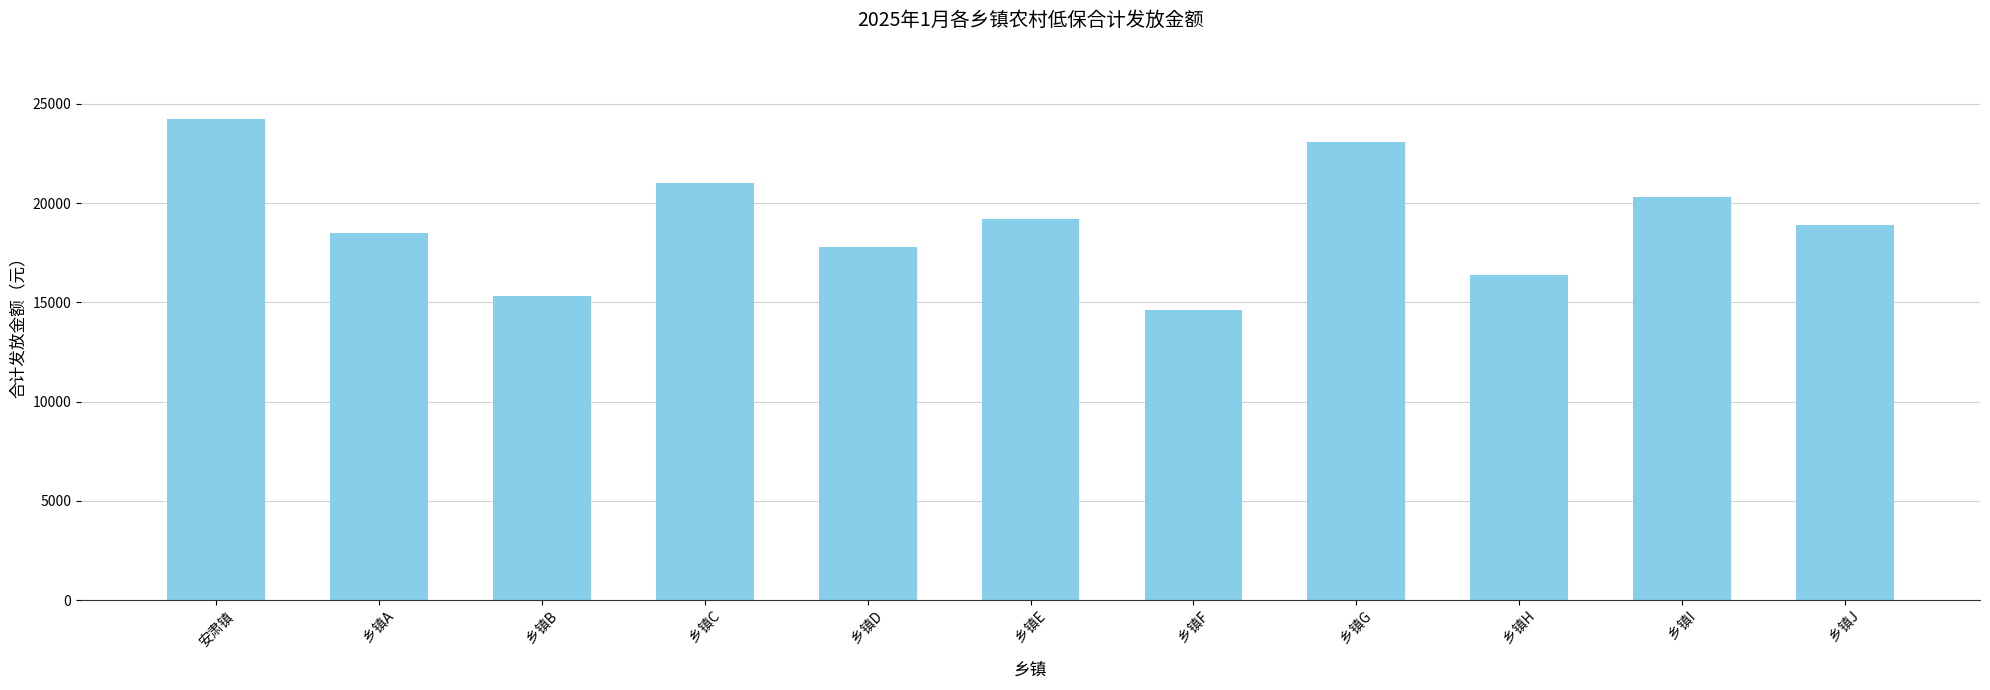

What is the average value?

19031